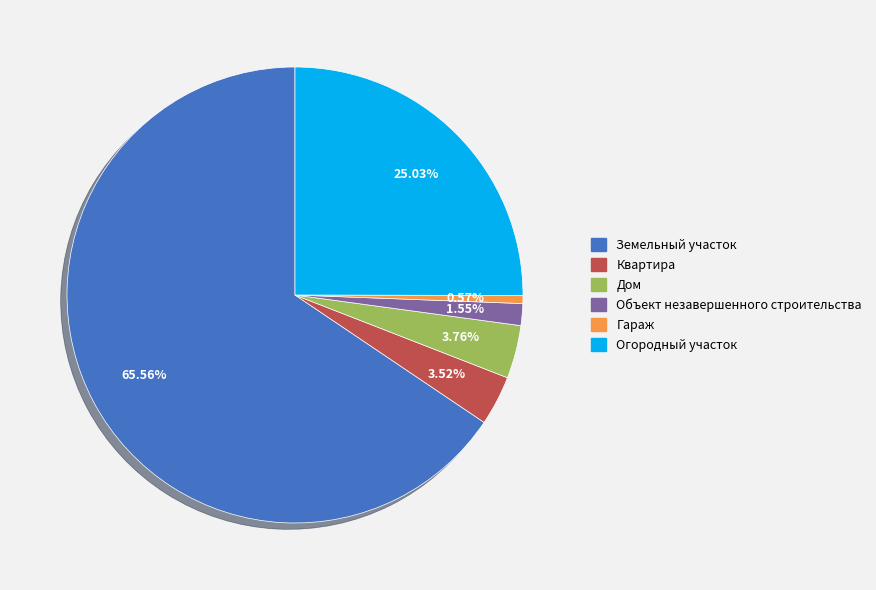

Is the sum of Огородный участок and Земельный участок greater than half?

Yes